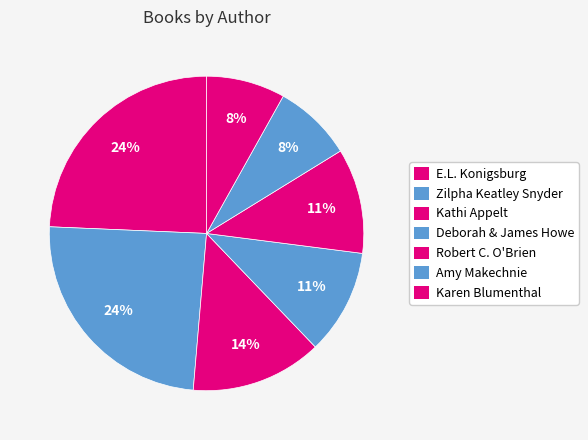

How many segments does this pie chart have?

7